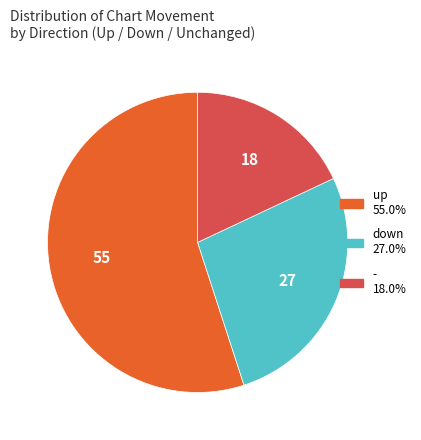

Is it true that up is 66% of the pie?

False